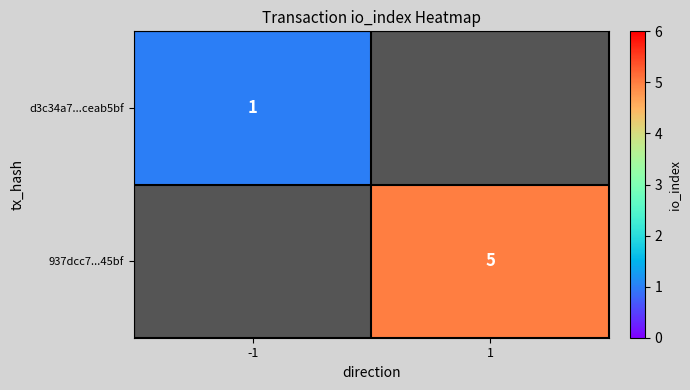

The 937dcc7...45bf series shows 5 at 1. True or false?

True